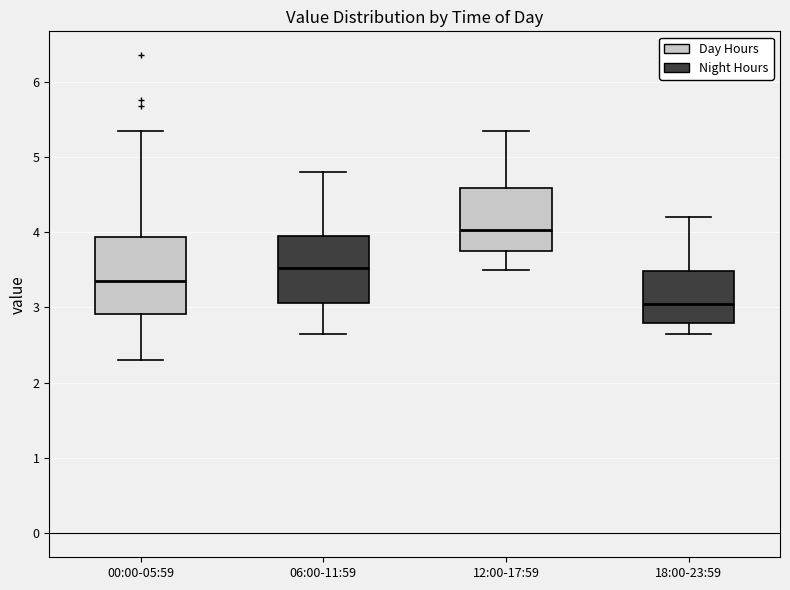

Reading left to right, transcribe this box plot: for each box, give where its median line is, the range the box spans, and where its two whiskers end, as read against the y-axis. The values are not printed on the chart, so give them approximately, as read against the axis.

00:00-05:59: median 3.4, box 2.9 to 3.9, whiskers 2.3 to 5.4
06:00-11:59: median 3.5, box 3.1 to 4.0, whiskers 2.7 to 4.8
12:00-17:59: median 4.0, box 3.8 to 4.6, whiskers 3.5 to 5.4
18:00-23:59: median 3.1, box 2.8 to 3.5, whiskers 2.7 to 4.2